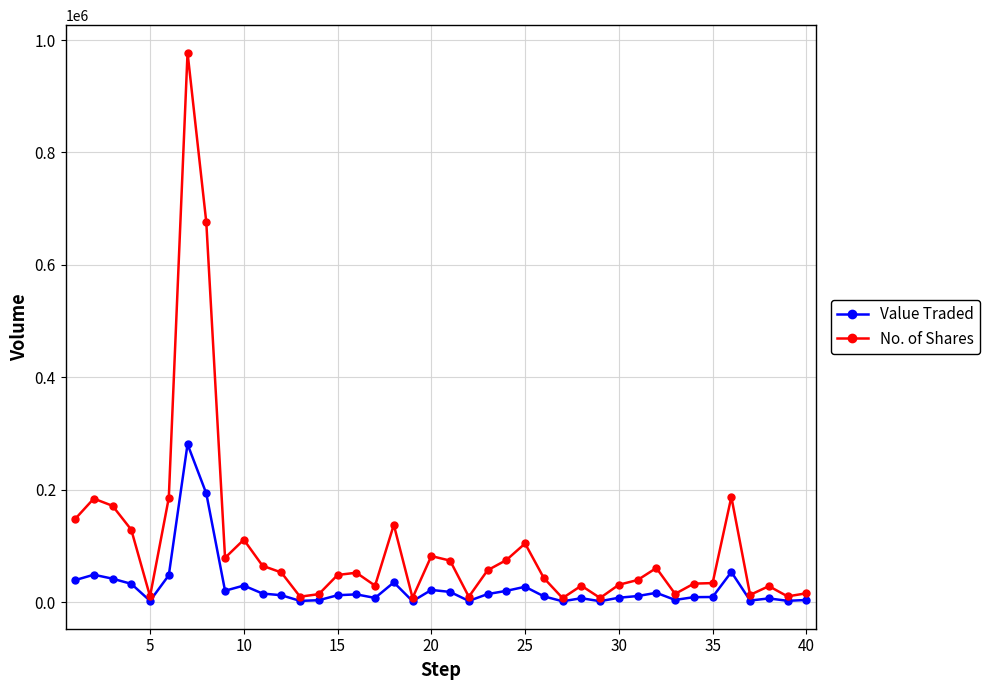

Which series has the largest total across all categories?

No. of Shares